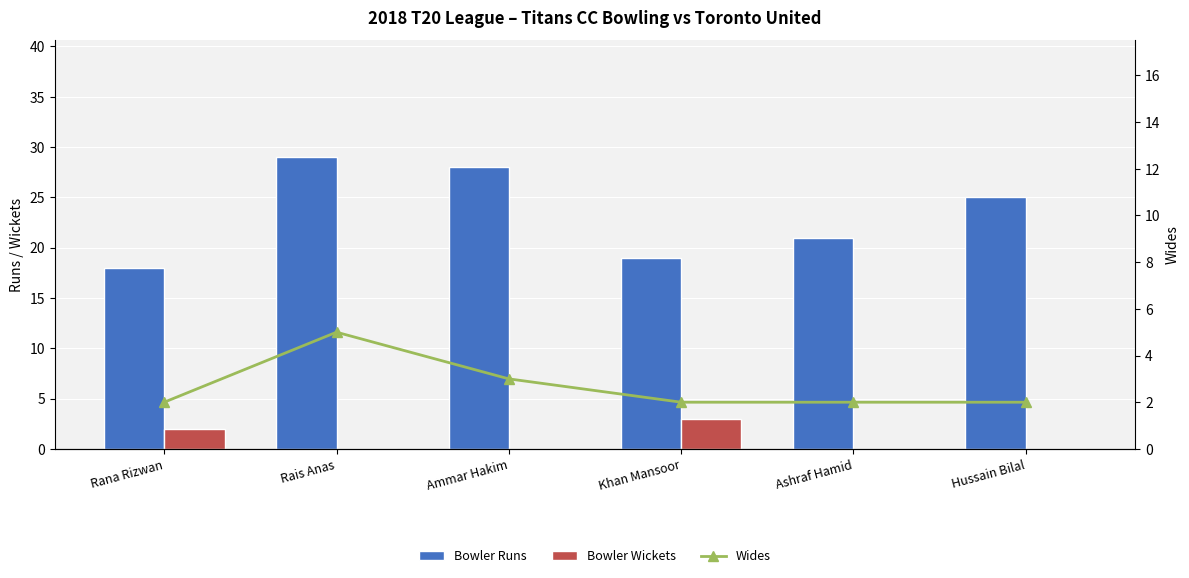

Which series has the widest spread of values?

Bowler Runs